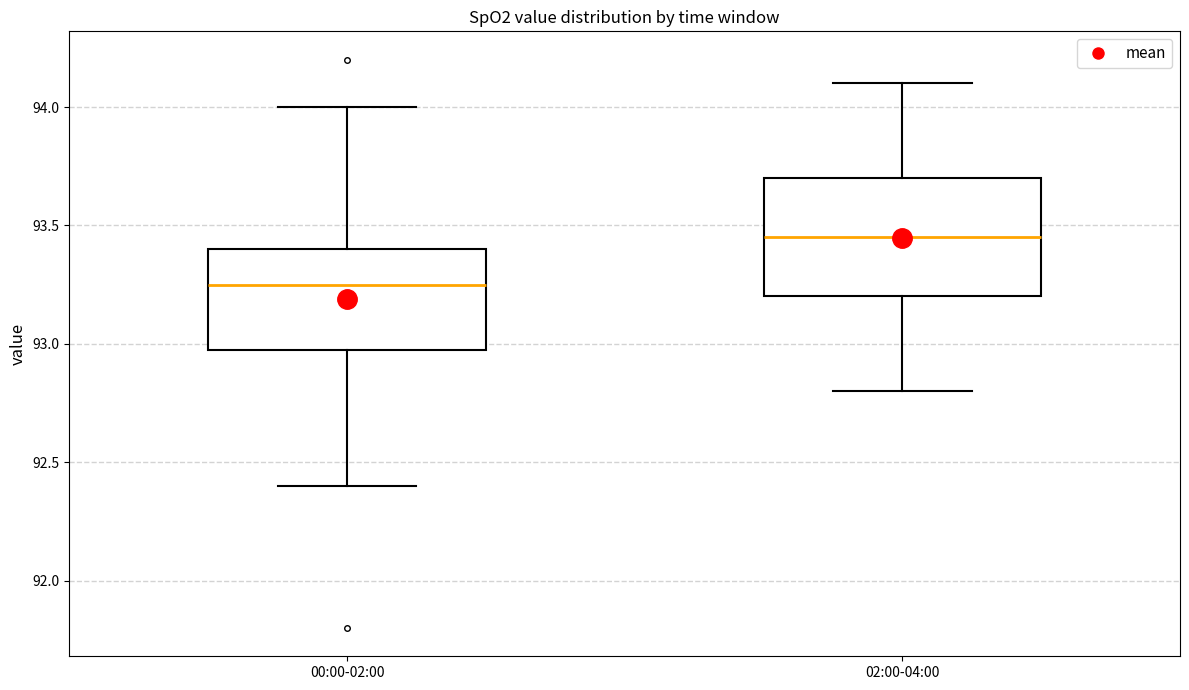

Reading left to right, transcribe this box plot: for each box, give where its median line is, the range the box spans, and where its two whiskers end, as read against the y-axis. The values are not printed on the chart, so give them approximately, as read against the axis.

00:00-02:00: median 93.25, box 93.00 to 93.40, whiskers 92.40 to 94.00
02:00-04:00: median 93.45, box 93.20 to 93.70, whiskers 92.80 to 94.10